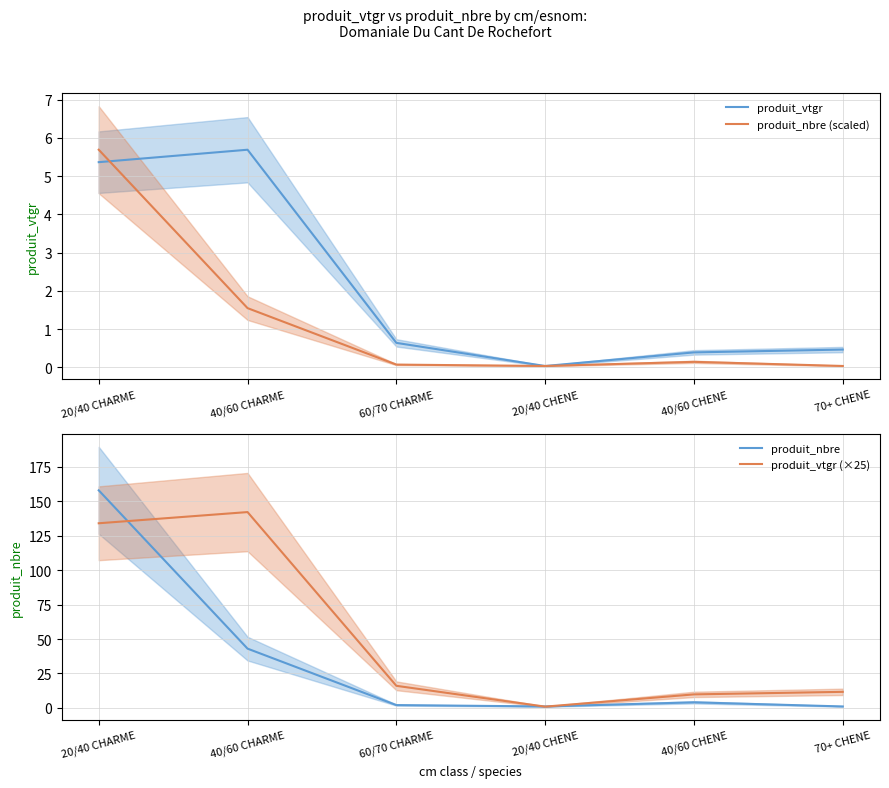

Where is produit_vtgr (×25) nearest to the value 71?

60/70 CHARME